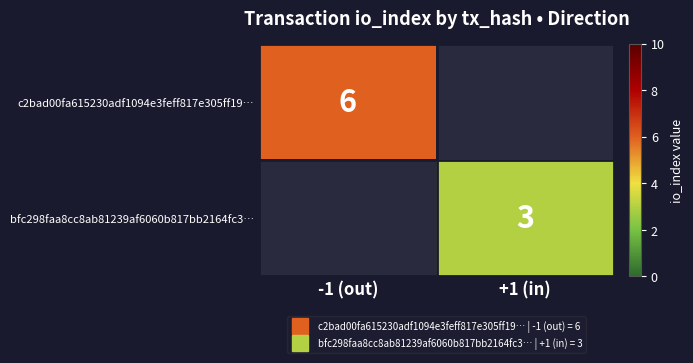

Which series has the widest spread of values?

c2bad00fa615230adf1094e3feff817e305ff19…